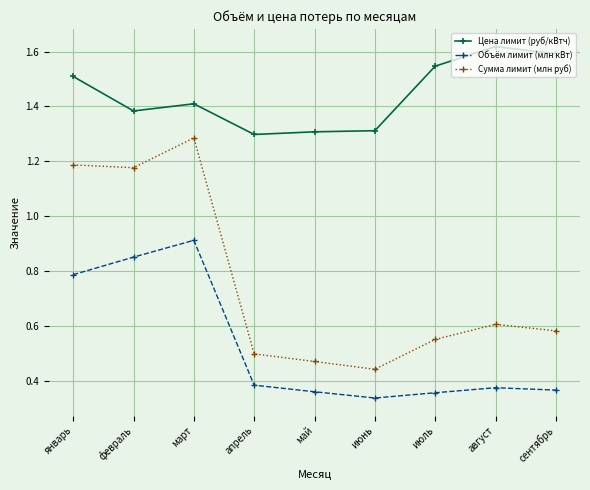

List the series in order of their peak value, highest first.

Цена лимит (руб/кВтч), Сумма лимит (млн руб), Объём лимит (млн кВт)